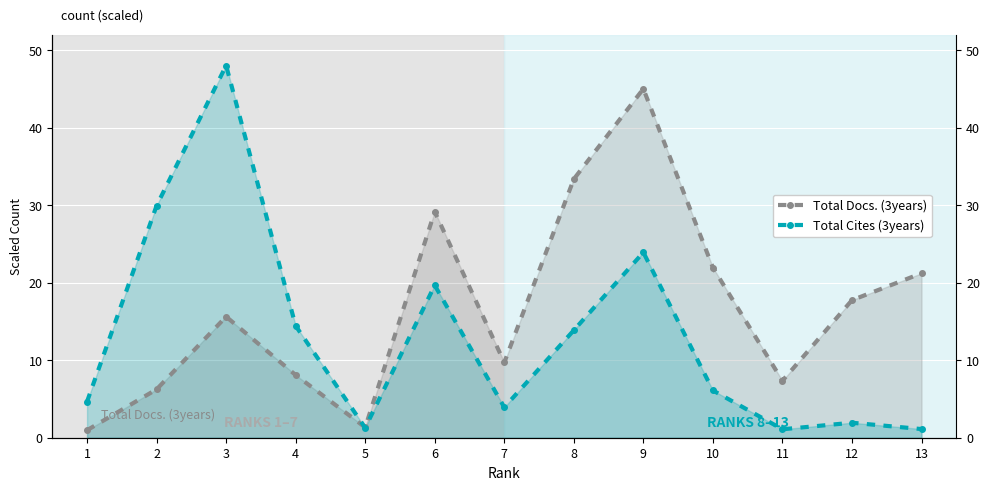

Is it true that Total Cites (3years) equals 13.9 at 8?

True